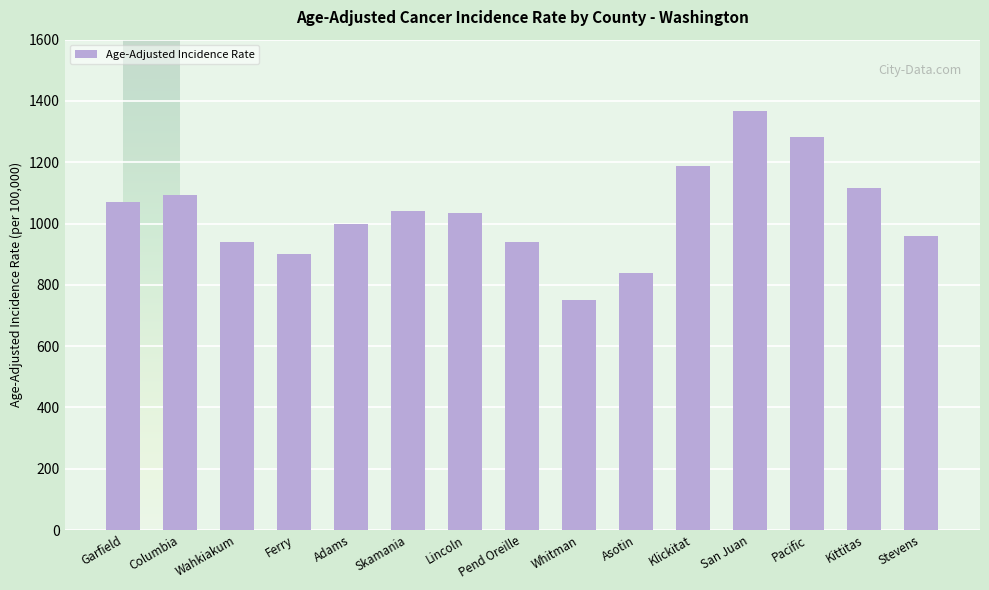

Does the chart contain stacked bars?

No